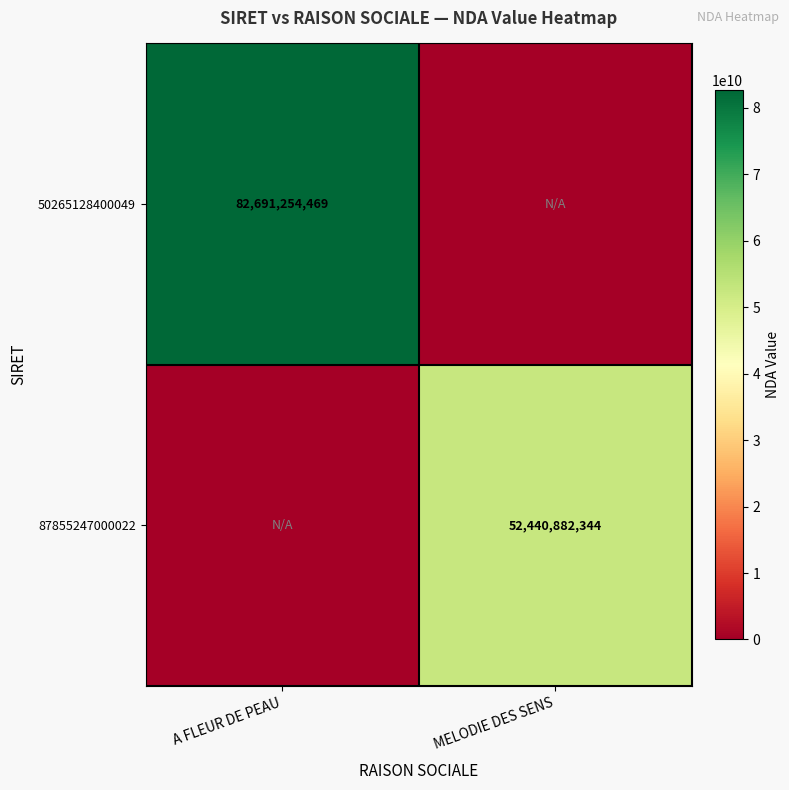

True or false: 87855247000022 has a value of 34318708901 at MELODIE DES SENS.

False